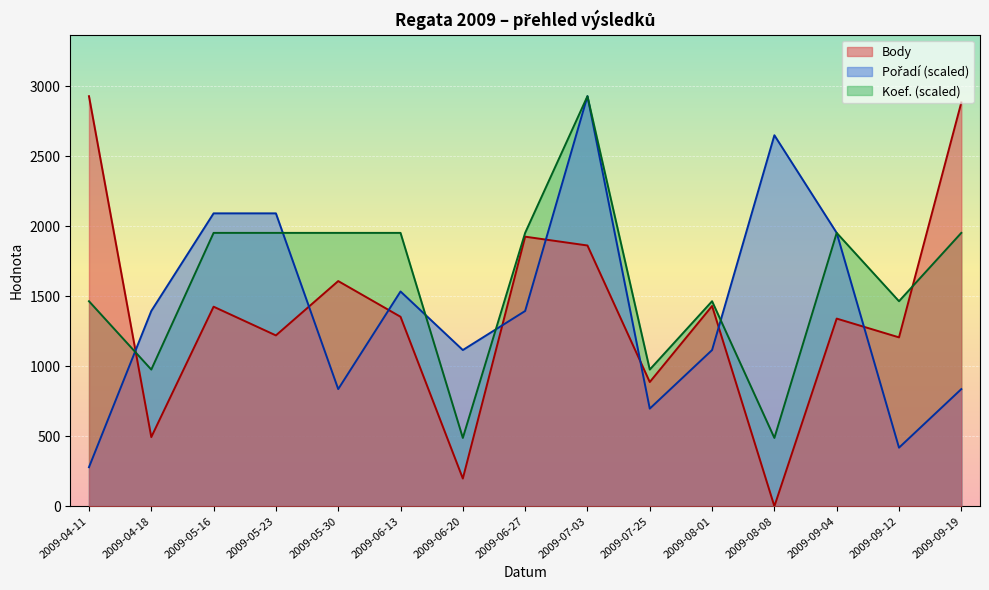

Count the Koef. values in the range 976 to 1952.

12